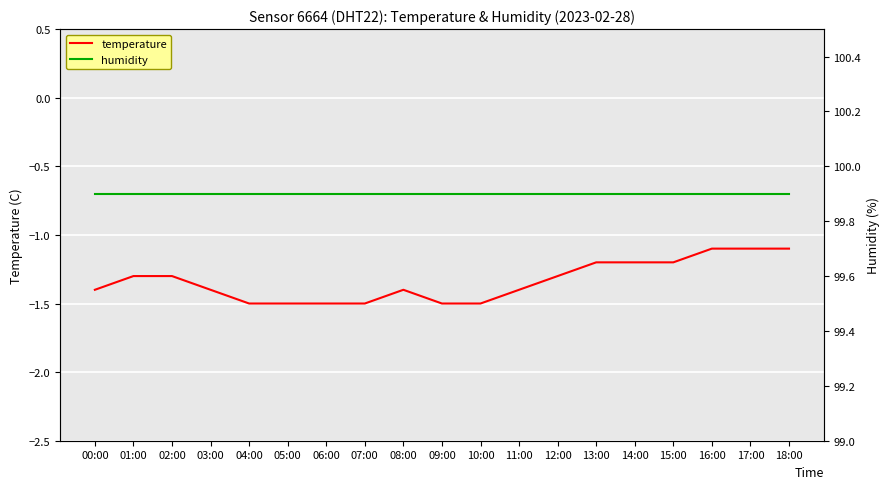

What are all the series names shown in the legend?

temperature, humidity